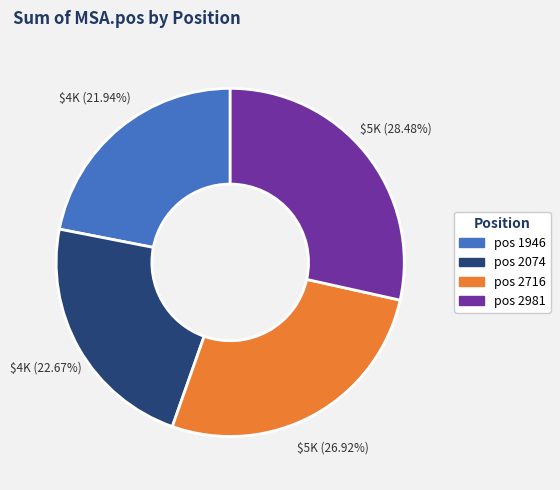

Does any single category account for the majority?

No